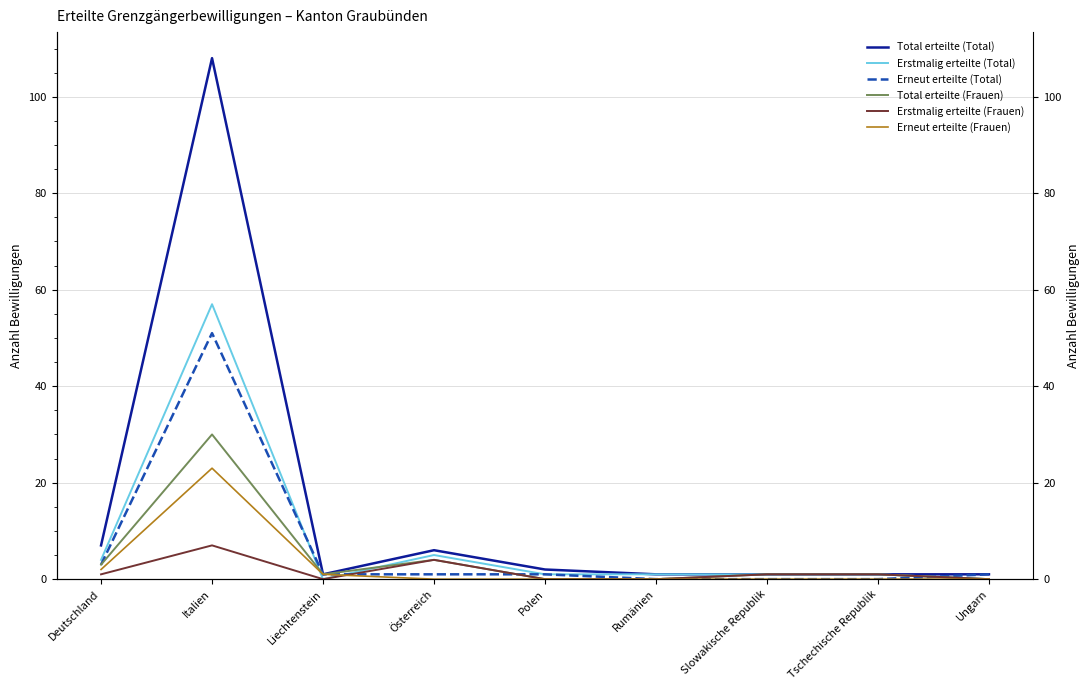

How many lines are shown in the chart?

6